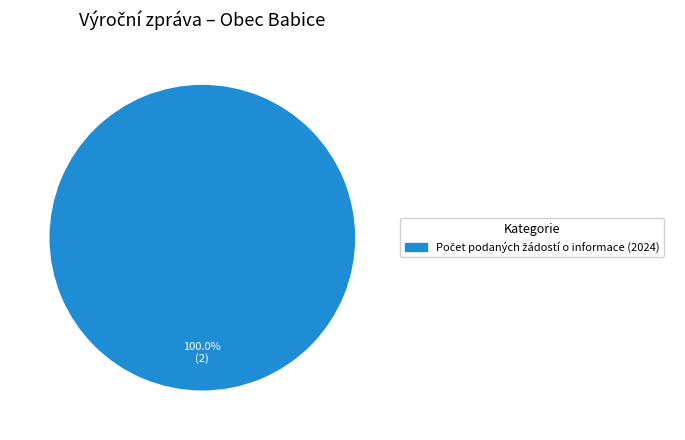

Does any single category account for the majority?

Yes